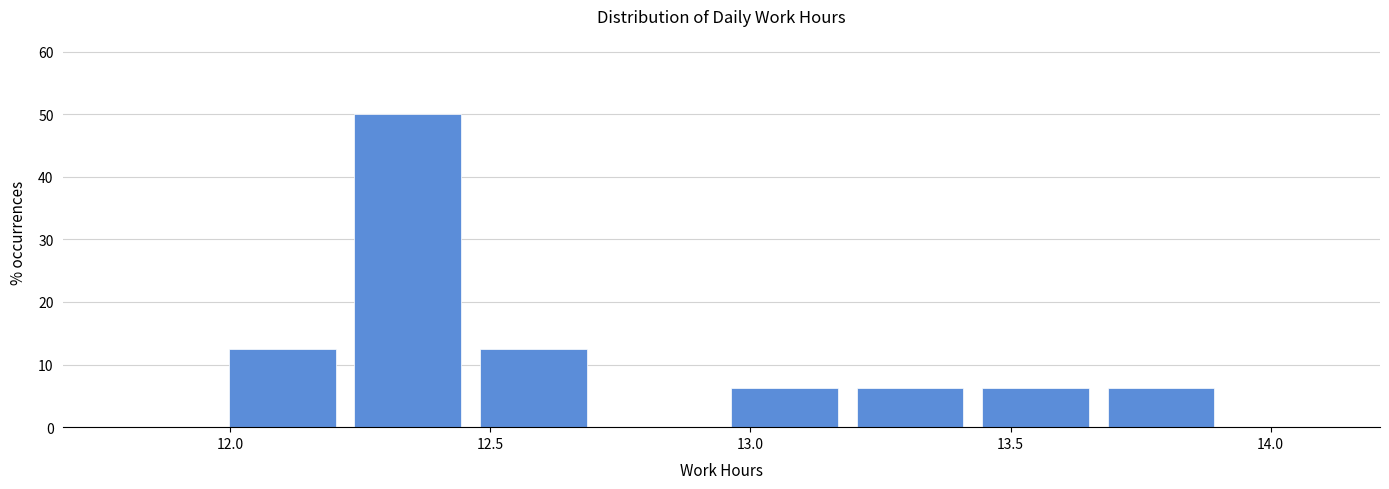

Which range on the x-axis has the tallest bar?

12.20 to 12.45